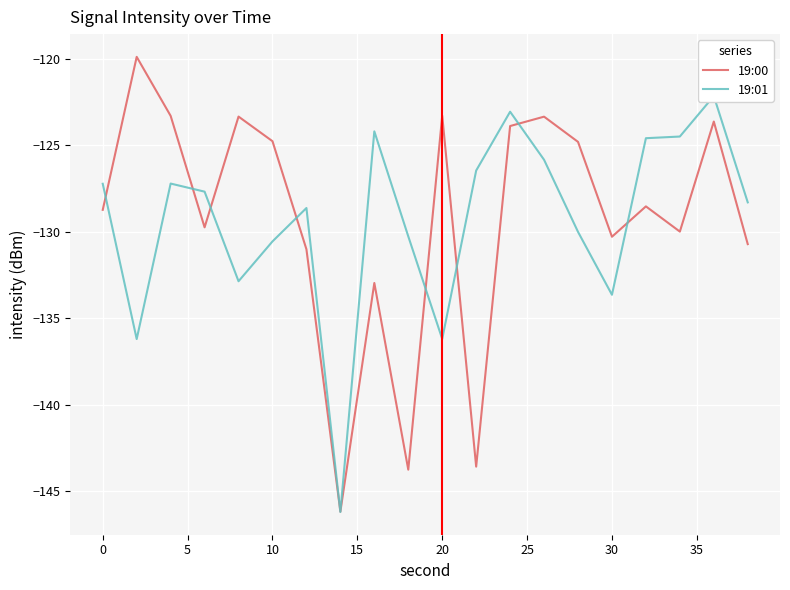

What is the highest value of the 19:00 series?

-119.9